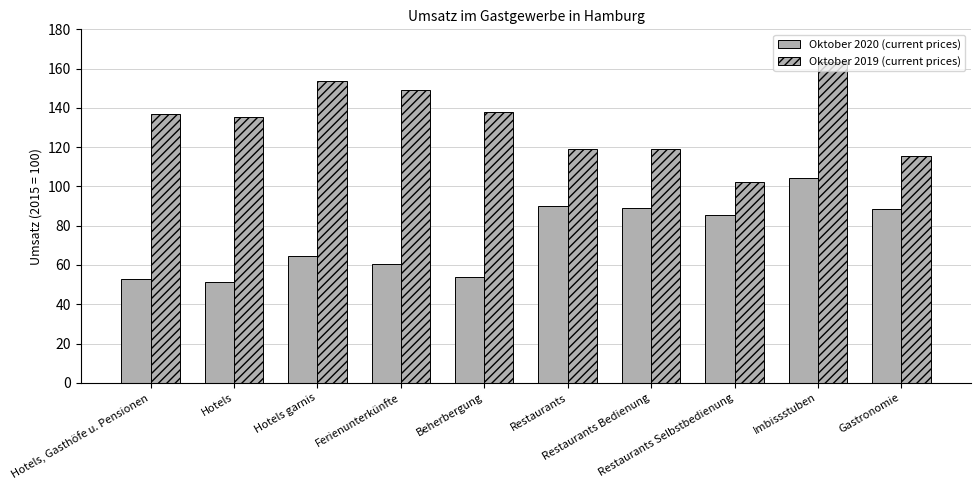

How many categories are shown in the chart?

10